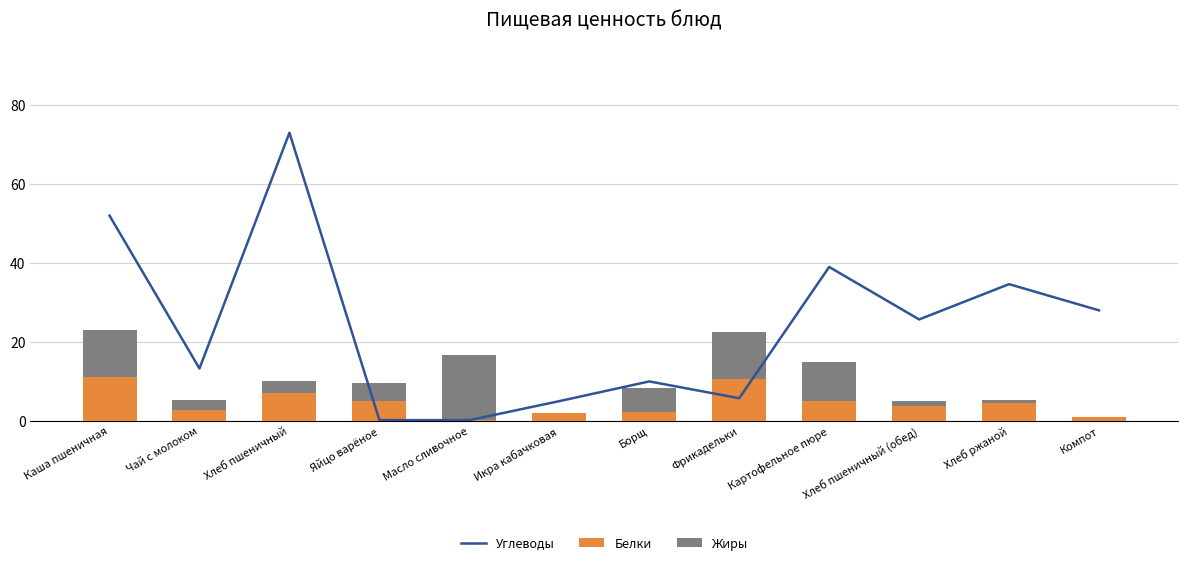

Which label corresponds to the largest value in the chart?

Хлеб пшеничный